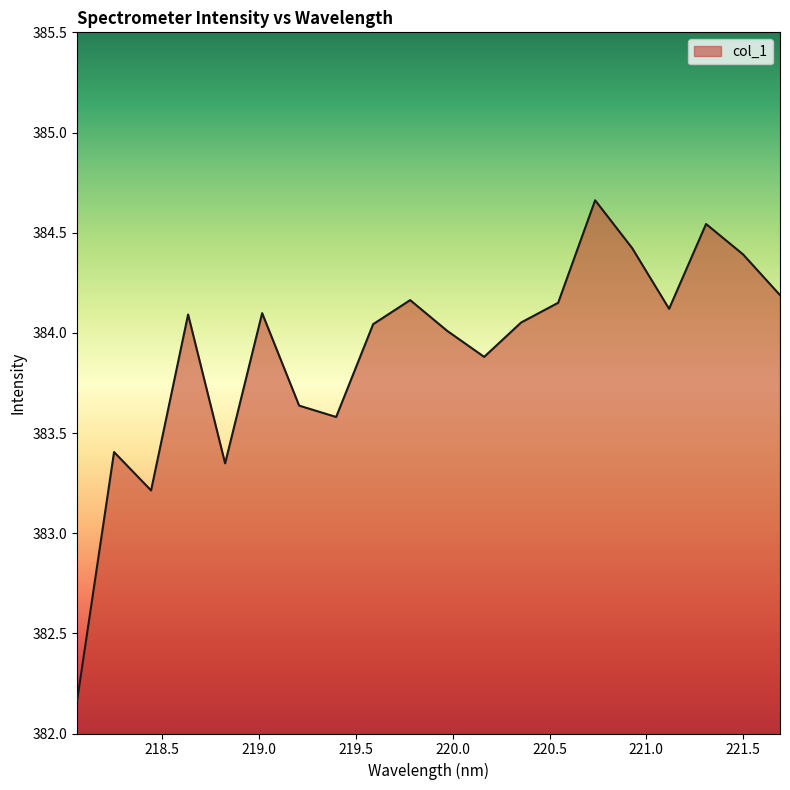

What is the difference between the maximum and minimum values?

2.5